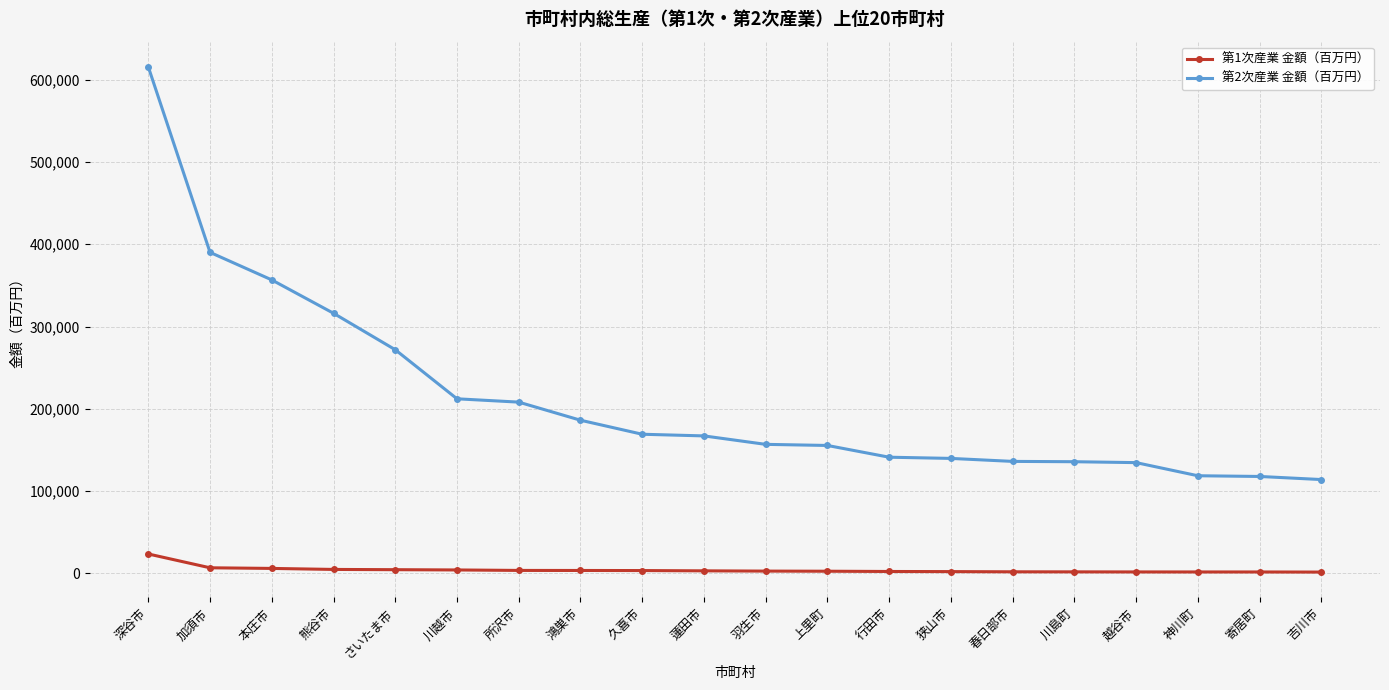

What is the greatest value displayed?

615512.7